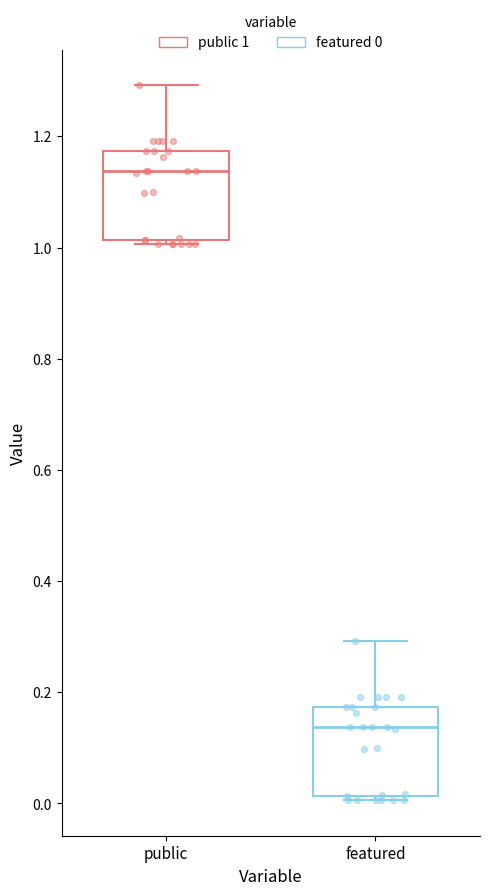

Reading left to right, transcribe this box plot: for each box, give where its median line is, the range the box spans, and where its two whiskers end, as read against the y-axis. The values are not printed on the chart, so give them approximately, as read against the axis.

public: median 1.14, box 1.02 to 1.18, whiskers 1.00 to 1.30
featured: median 0.14, box 0.02 to 0.18, whiskers 0.00 to 0.30